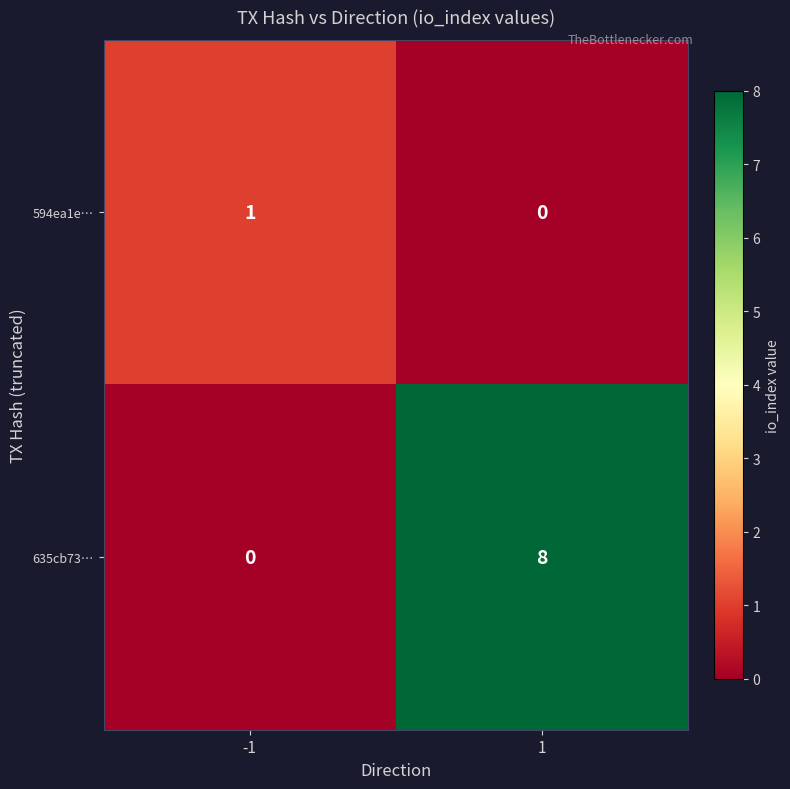

Reading left to right, what are all the values shown in this chart?

594ea1e…: 1	0
635cb73…: 0	8